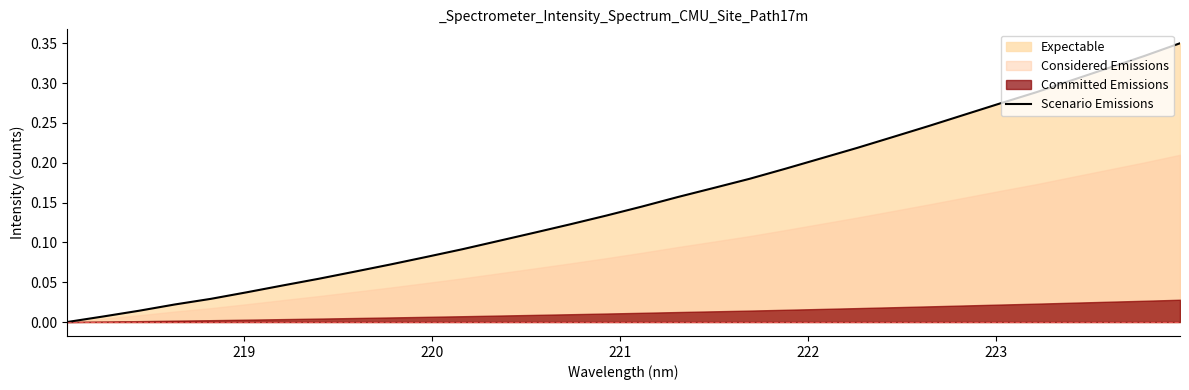

Reading right to left, what are all the values shown in this chart?

0.3	0.3	0.3	0.3	0.3	0.3	0.3	0.2	0.2	0.2	0.2	0.2	0.2	0.2	0.2	0.1	0.1	0.1	0.1	0.1	0.1	0.1	0.1	0.1	0.1	0.0	0.0	0.0	0.0	0.0	0.0	0.0